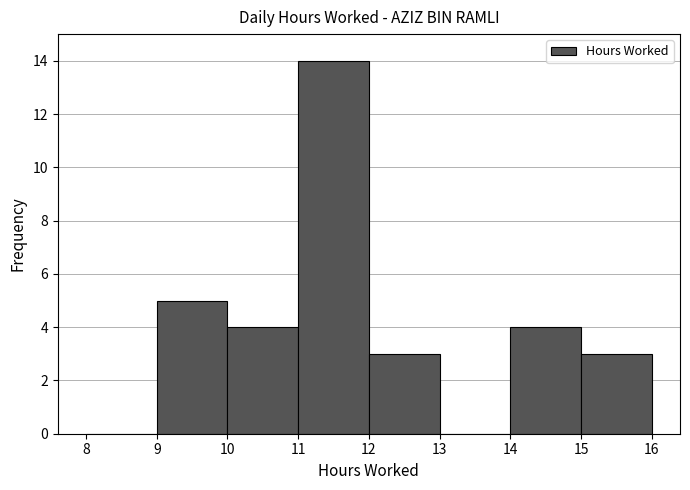

Reading left to right, list every bar in this chart as the range it spans on the x-axis followed by its height. The values are not printed on the chart, so give them approximately, as read against the axis.

8 to 9: 0
9 to 10: 5
10 to 11: 4
11 to 12: 14
12 to 13: 3
13 to 14: 0
14 to 15: 4
15 to 16: 3